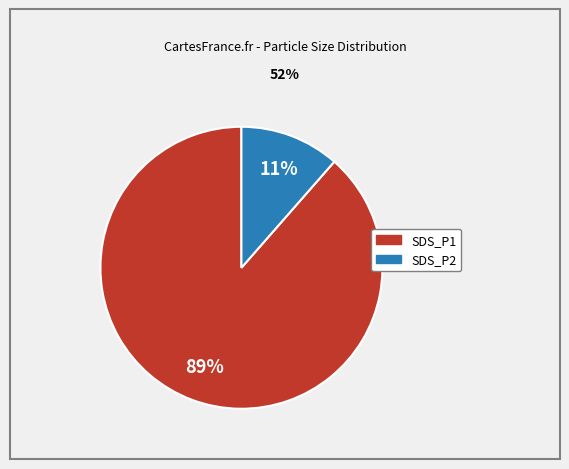

To the nearest percent, what is the average slice percentage?

50%